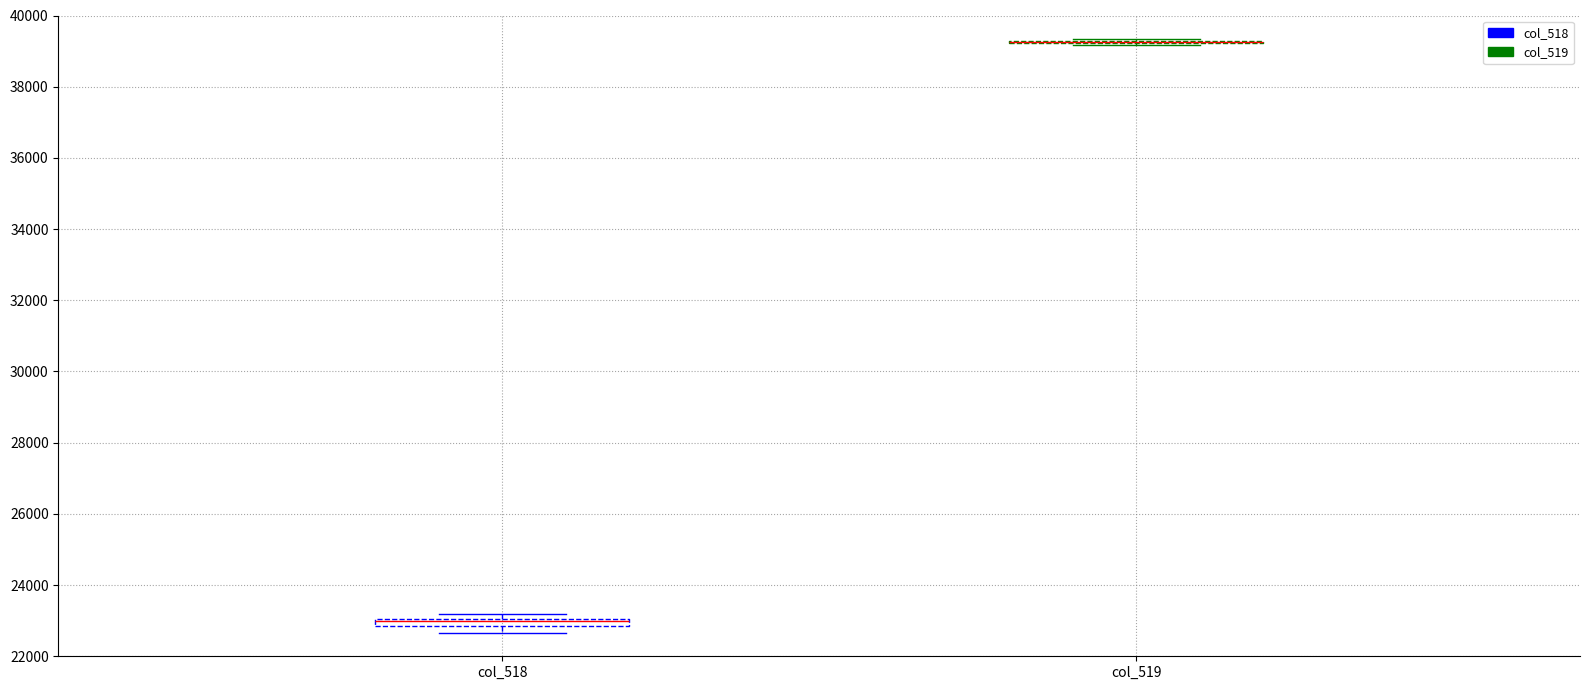

Where is the upper edge of the box for col_518 on the y-axis? The values are not printed on the chart, so give them approximately, as read against the axis.

23000